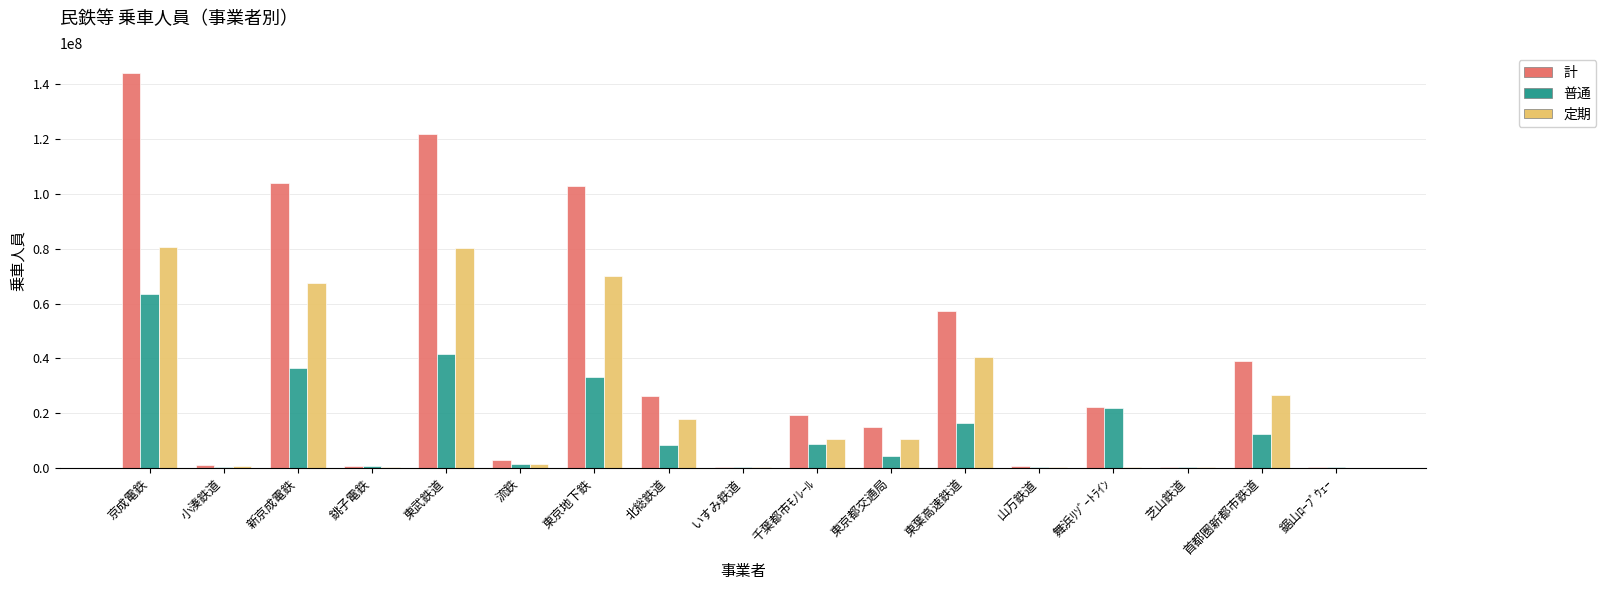

The value of 定期 at 新京成電鉄 is 108224299. True or false?

False